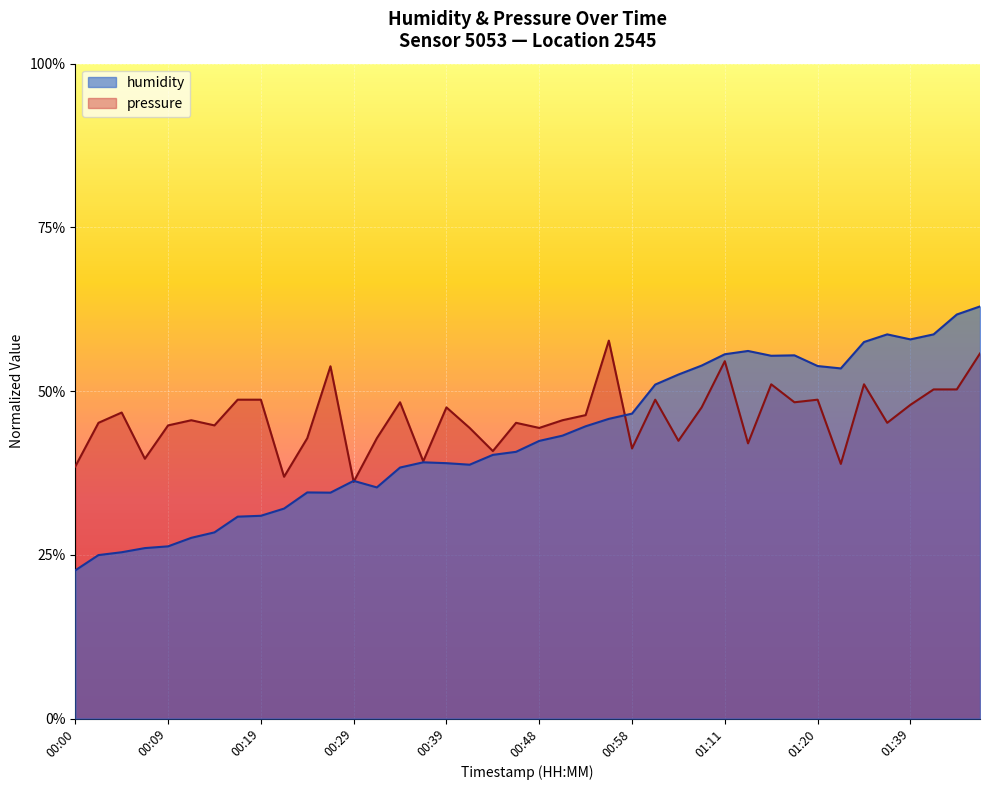

List the series in order of their overall mean, highest first.

pressure, humidity